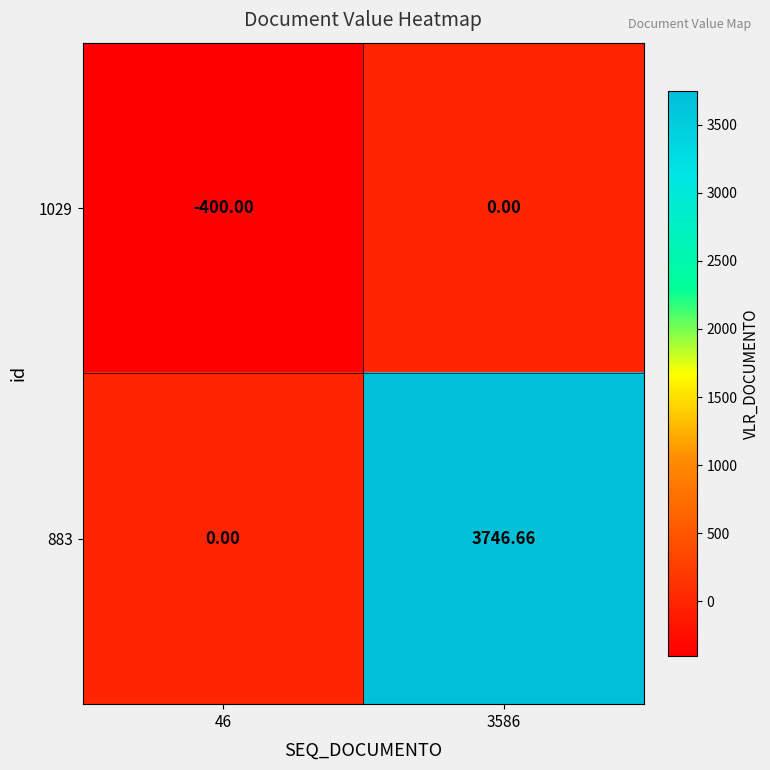

How many data points does each series have?

2